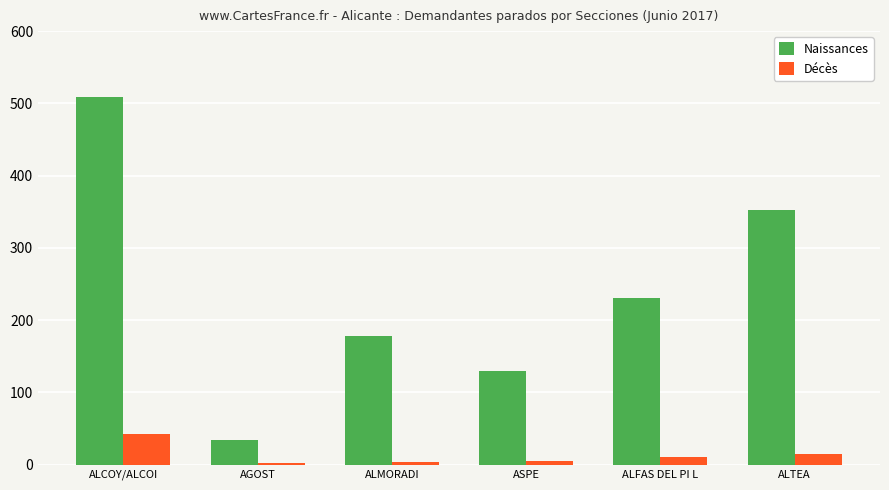

What is the sum of all Naissances values?

1434